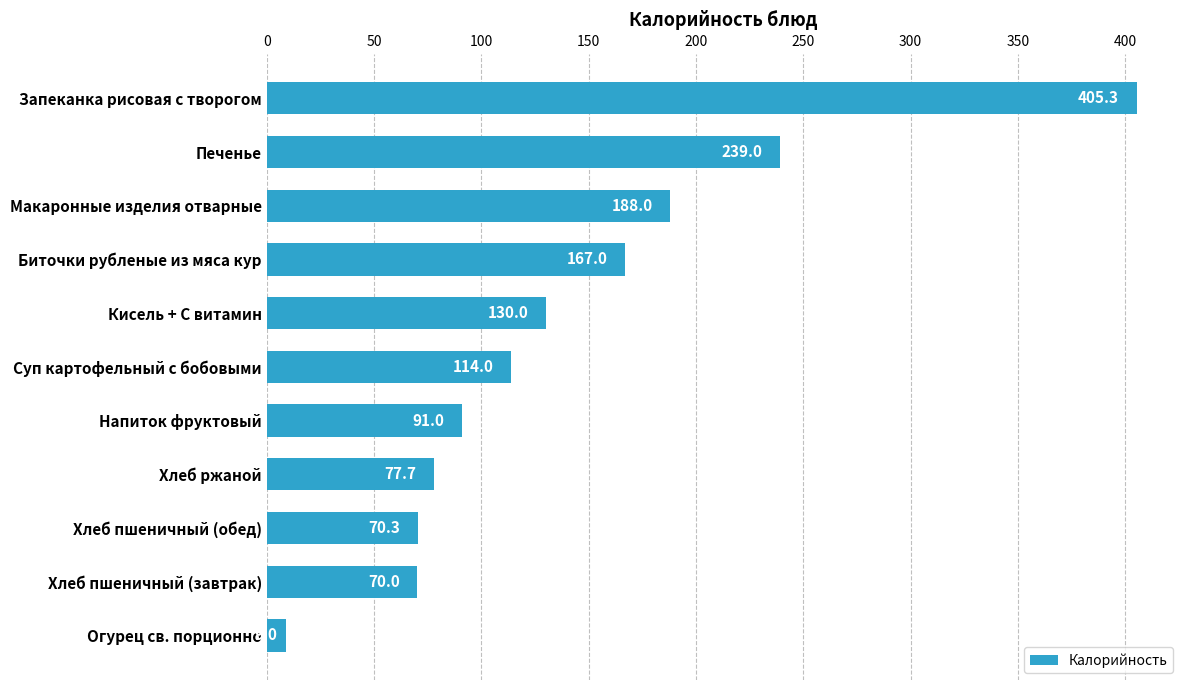

How many values are below 114?

5